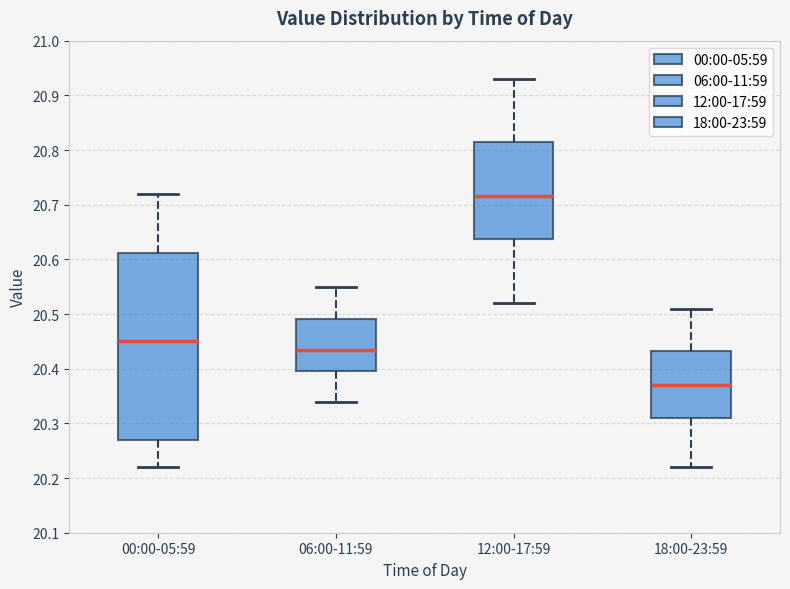

Reading left to right, read every box against the y-axis: the position of its median line, the range the box covers, and the ends of its whiskers. The values are not printed on the chart, so give them approximately, as read against the axis.

00:00-05:59: median 20.45, box 20.27 to 20.61, whiskers 20.22 to 20.72
06:00-11:59: median 20.44, box 20.40 to 20.49, whiskers 20.34 to 20.55
12:00-17:59: median 20.72, box 20.64 to 20.82, whiskers 20.52 to 20.93
18:00-23:59: median 20.37, box 20.31 to 20.43, whiskers 20.22 to 20.51